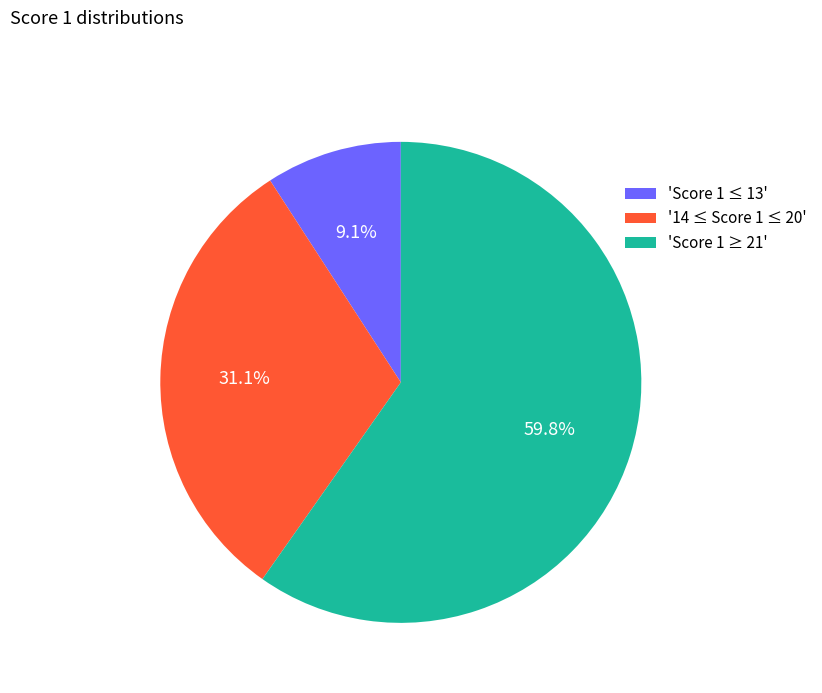

Does 'Score 1 ≥ 21' represent more than half of the total?

Yes